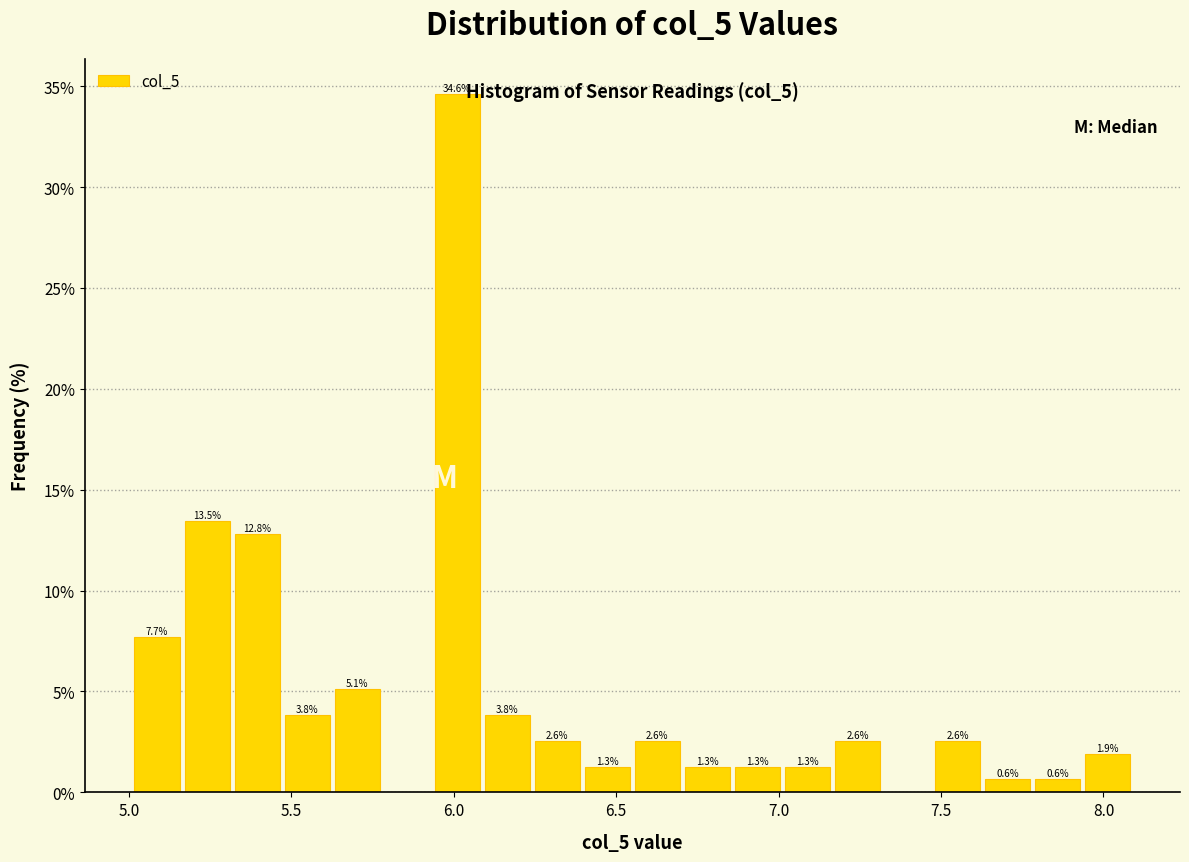

Around what value on the x-axis is the tallest bar? Give the approximate position of its centre, as read against the axis.

6.00